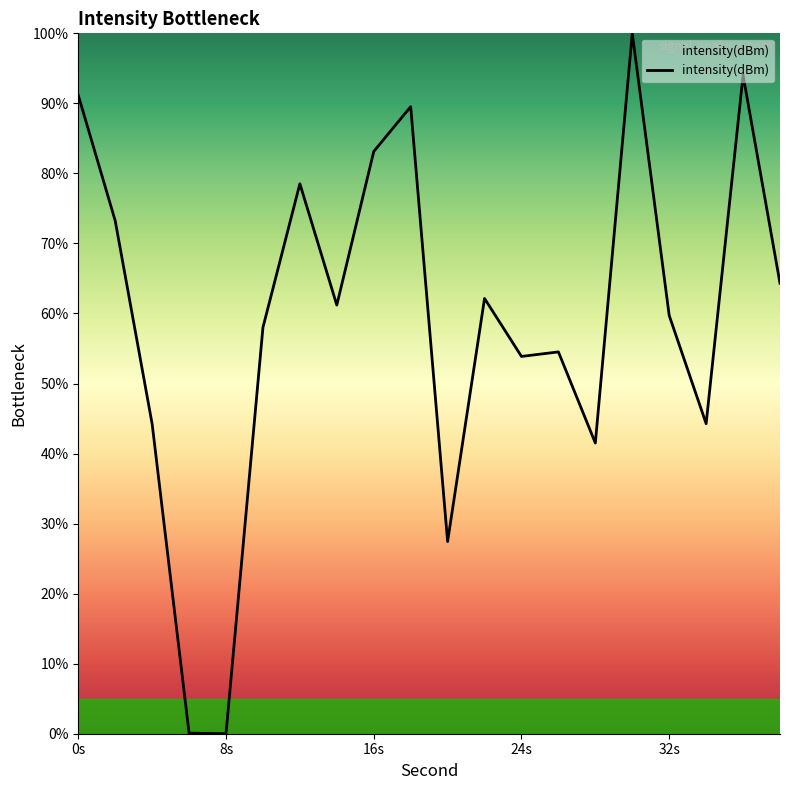

What is the difference between the maximum and minimum values?

100.0